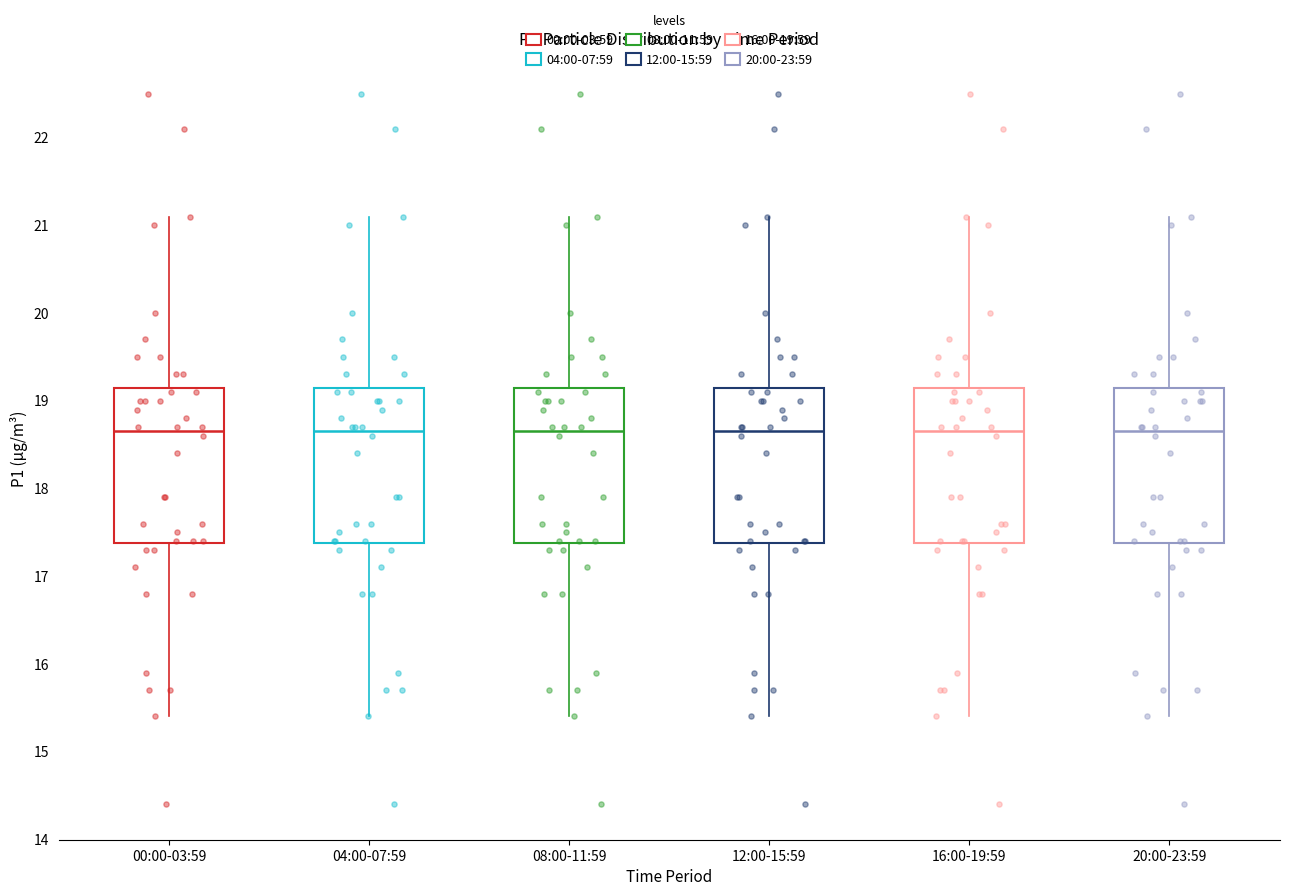

Reading left to right, read every box against the y-axis: the position of its median line, the range the box covers, and the ends of its whiskers. The values are not printed on the chart, so give them approximately, as read against the axis.

00:00-03:59: median 18.7, box 17.4 to 19.1, whiskers 15.4 to 21.1
04:00-07:59: median 18.7, box 17.4 to 19.1, whiskers 15.4 to 21.1
08:00-11:59: median 18.7, box 17.4 to 19.1, whiskers 15.4 to 21.1
12:00-15:59: median 18.7, box 17.4 to 19.1, whiskers 15.4 to 21.1
16:00-19:59: median 18.7, box 17.4 to 19.1, whiskers 15.4 to 21.1
20:00-23:59: median 18.7, box 17.4 to 19.1, whiskers 15.4 to 21.1